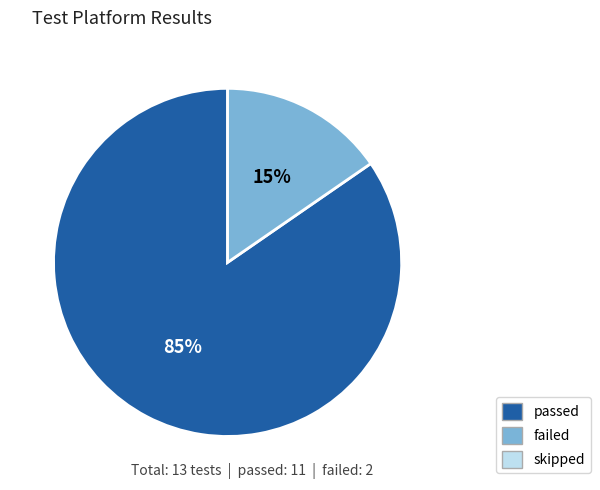

Is there a majority slice in this chart?

Yes